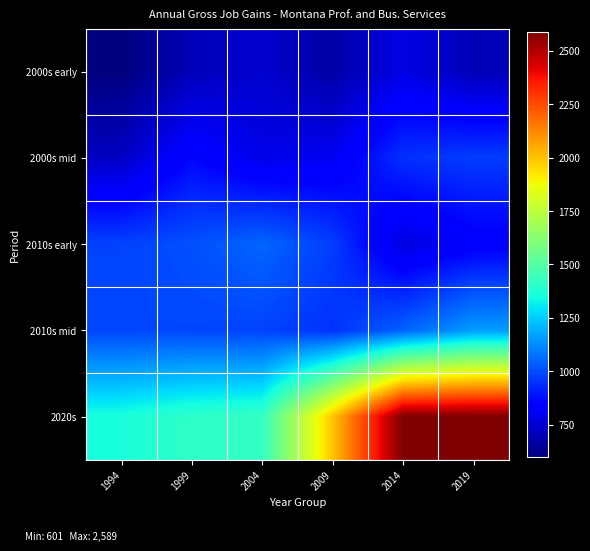

Which has a higher value, 1994 or 2014?

2014